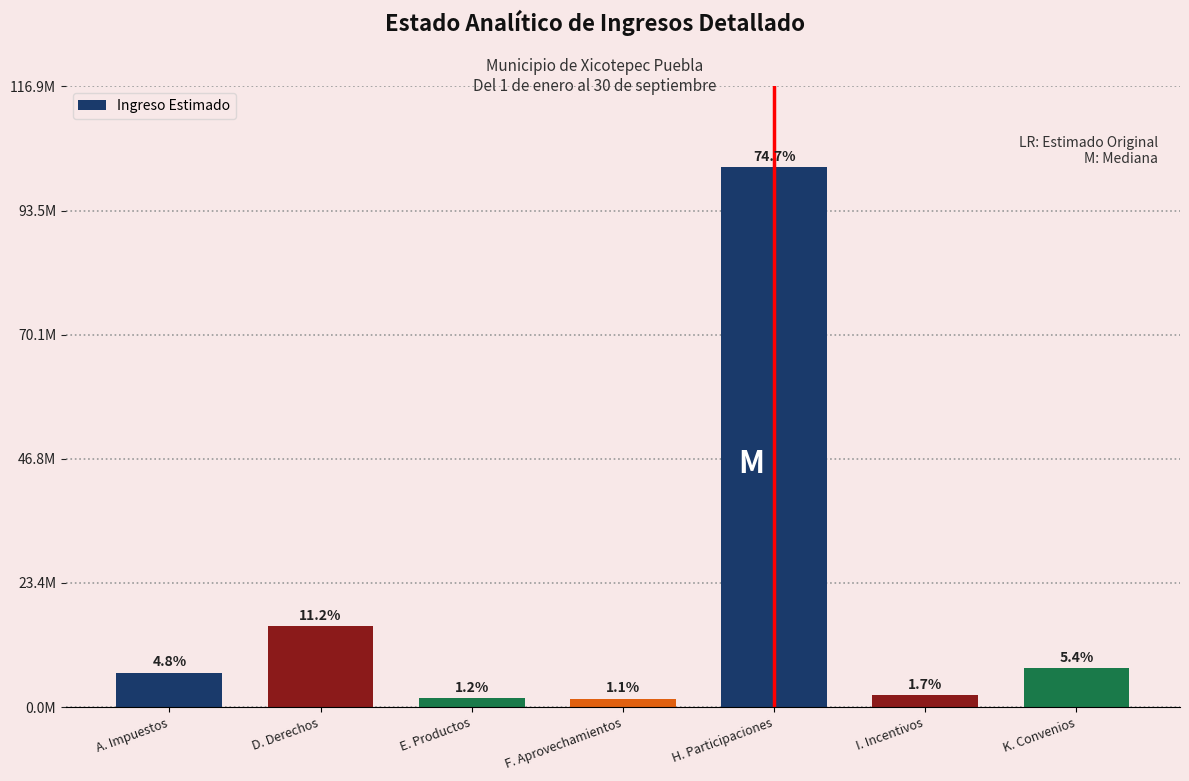

Does the chart contain any negative values?

No